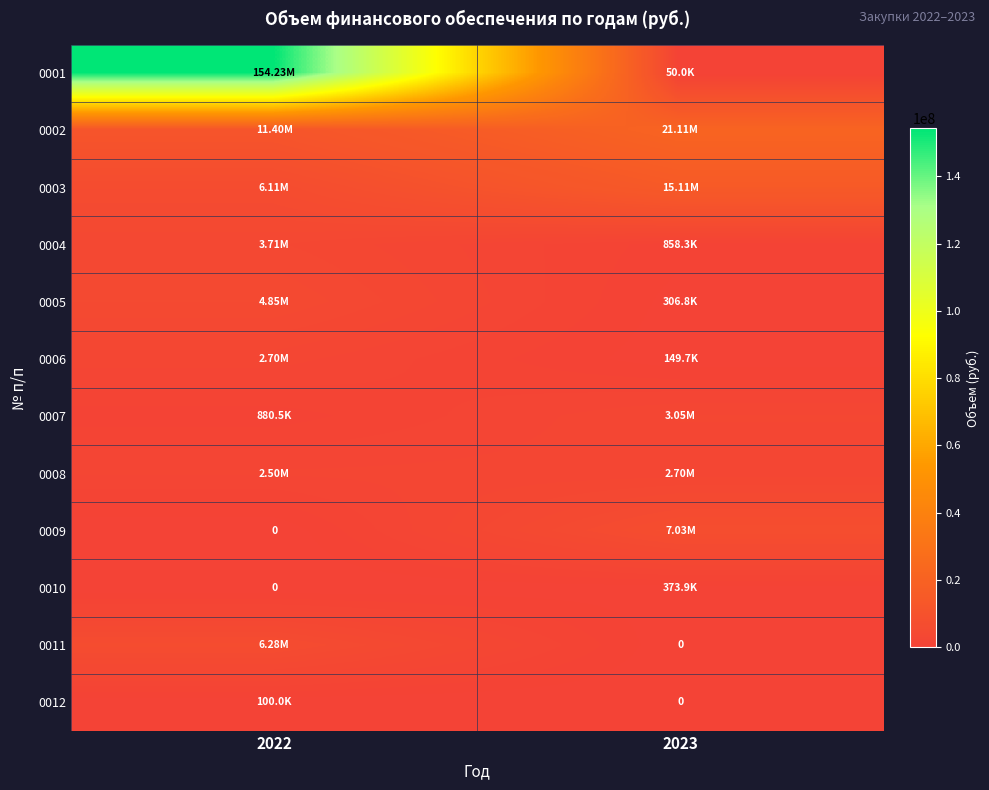

At which category is the sum across all series the highest?

2022